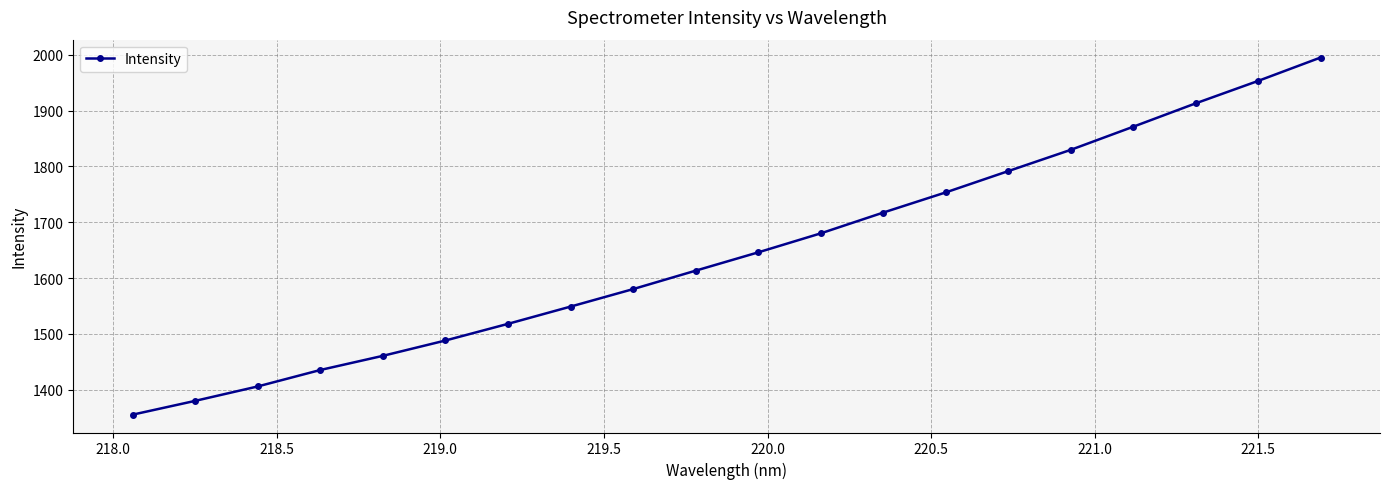

What is the value of the 8th point from the left?

1548.8